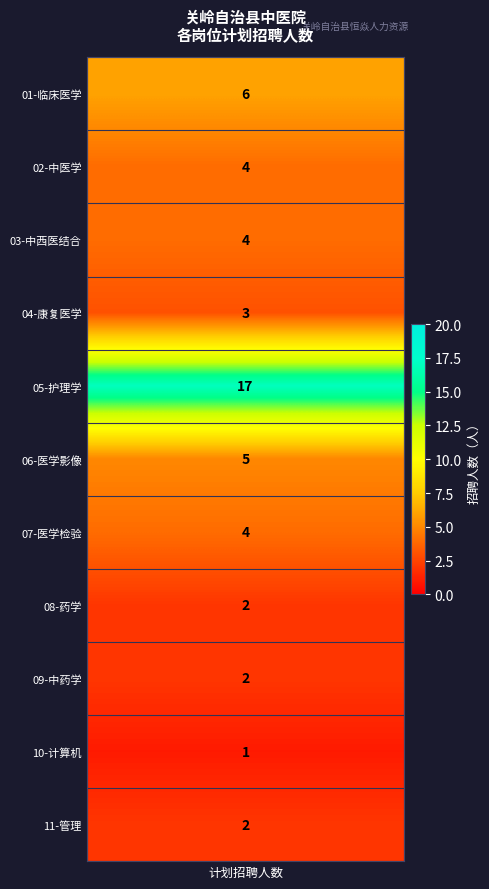

Reading left to right, what are all the values shown in this chart?

计划招聘人数=6	1=4	2=4	3=3	4=17	5=5	6=4	7=2	8=2	9=1	10=2